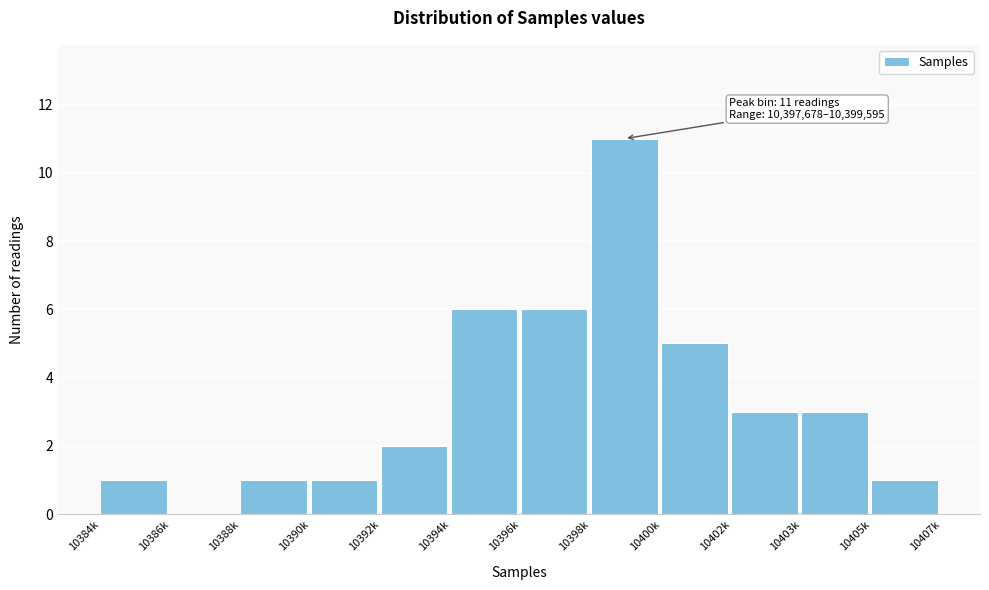

Reading left to right, transcribe all the data shown in this chart.

10384k=1	10386k=0	10388k=1	10390k=1	10392k=2	10394k=6	10396k=6	10398k=11	10400k=5	10402k=3	10403k=3	10405k=1